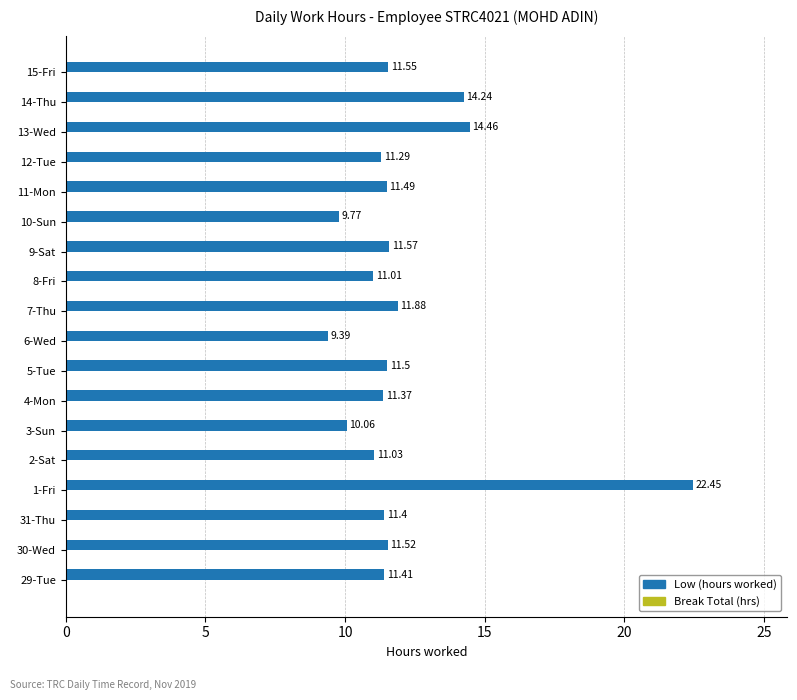

What is the difference between the maximum and minimum values?

13.1